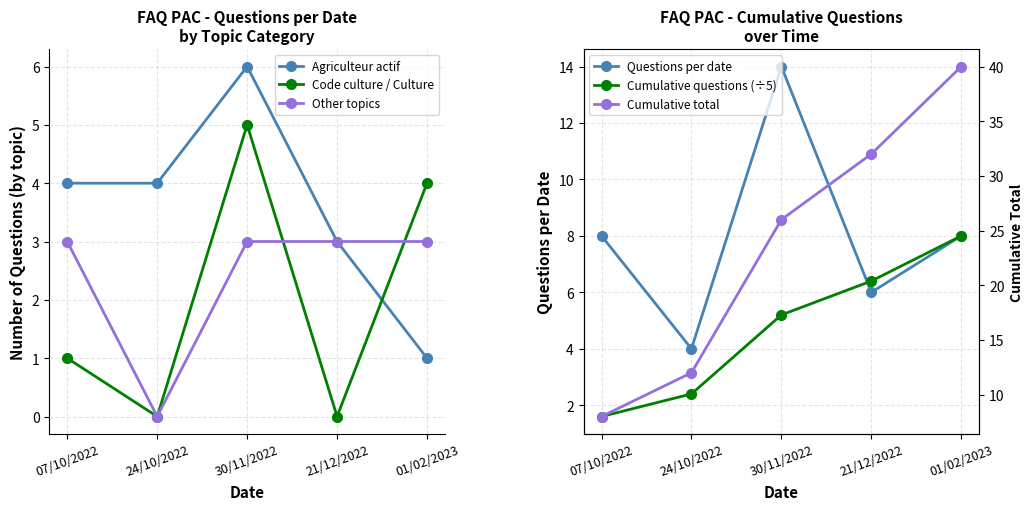

What position from the right is 21/12/2022?

2